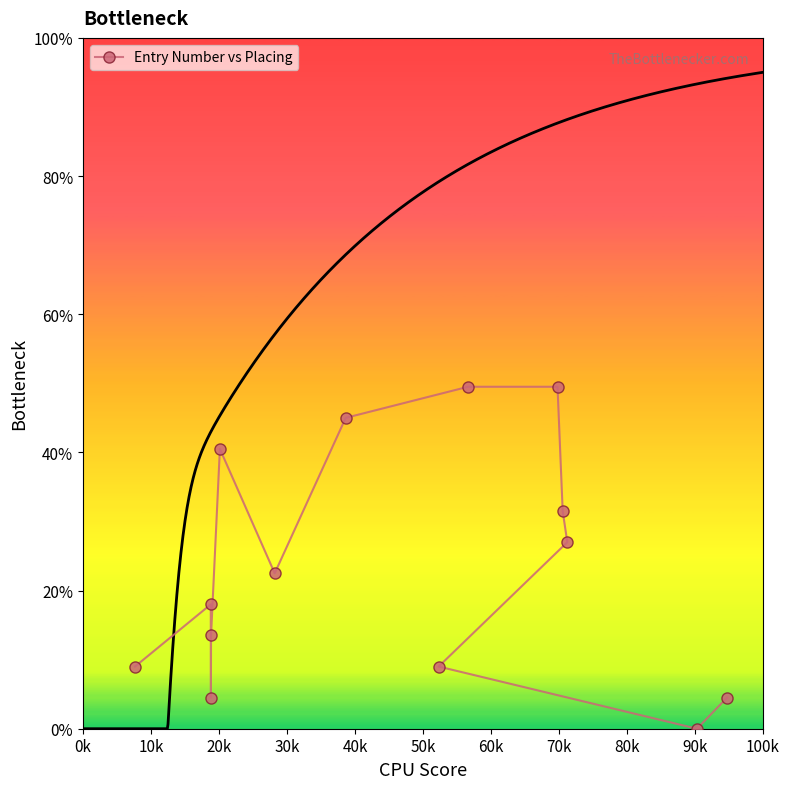

What is the sum of all values?

324.0